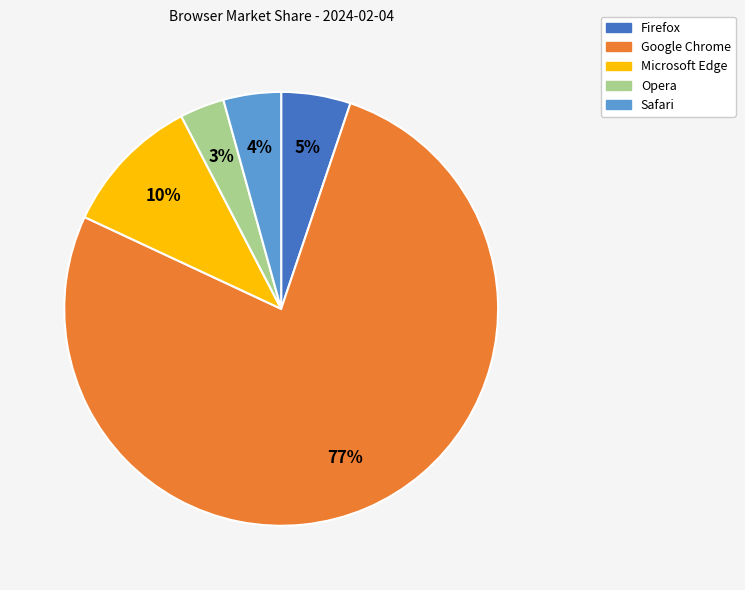

What is the majority slice?

Google Chrome